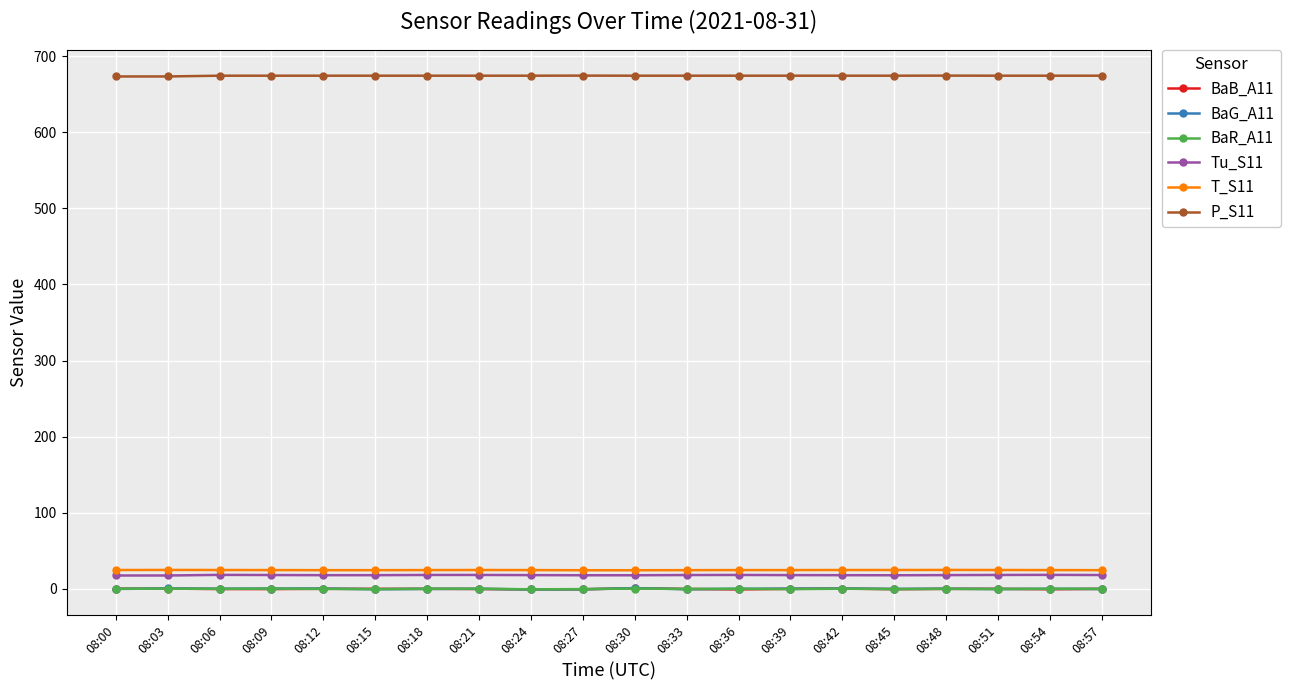

Which series has the largest total across all categories?

P_S11